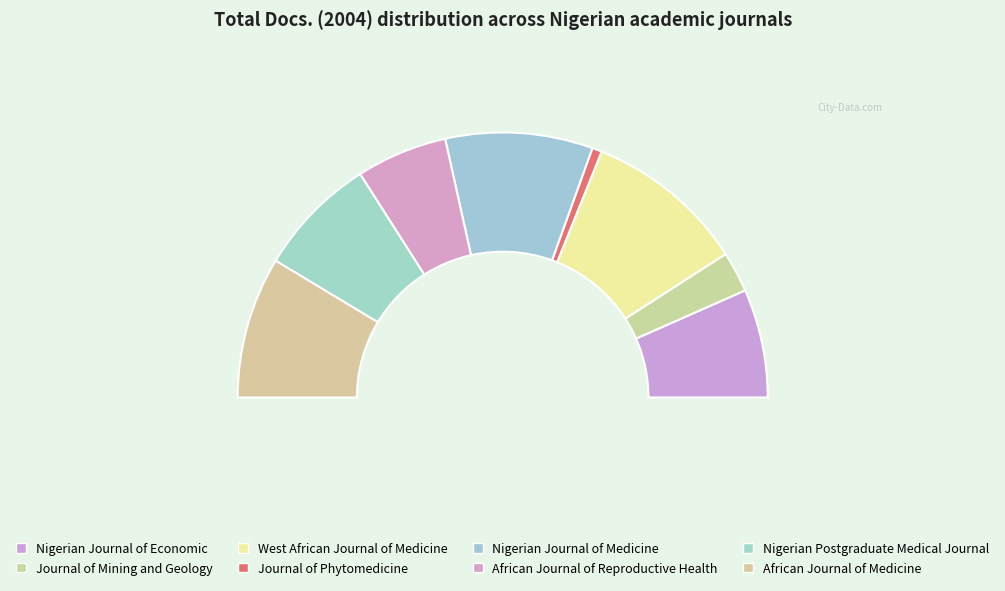

To the nearest percent, what is the average slice percentage?

12%